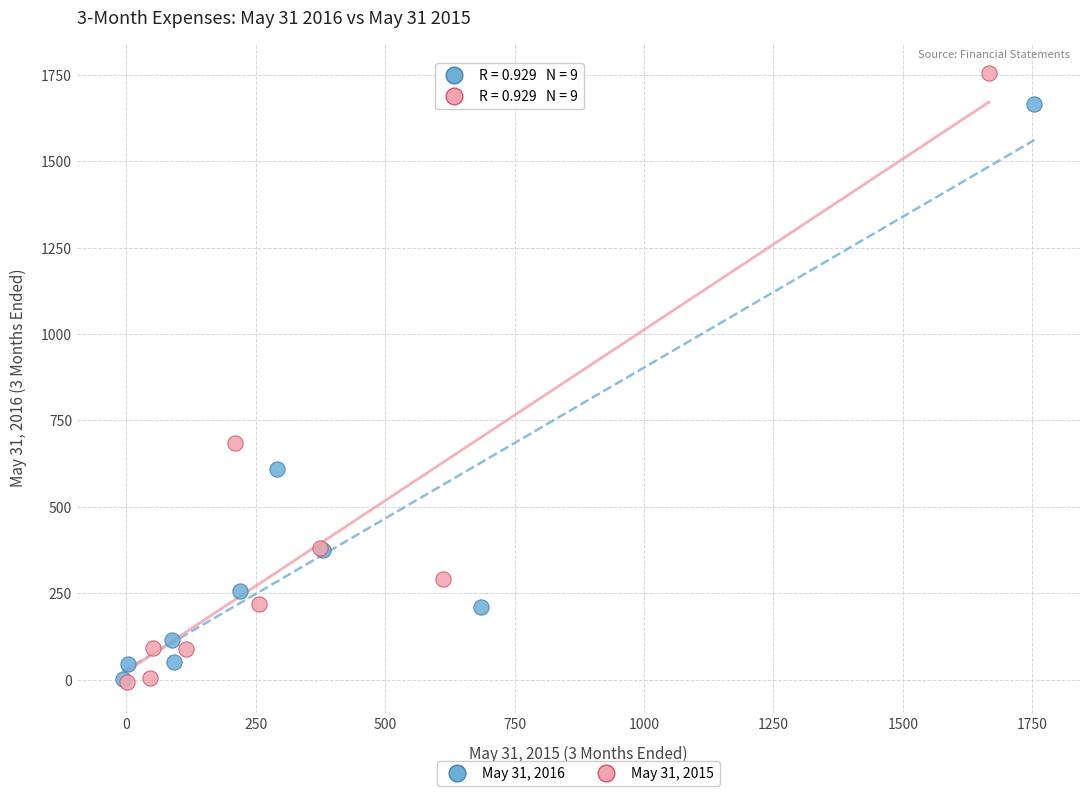

Which series has the largest Y range (max minus min)?

May 31, 2015